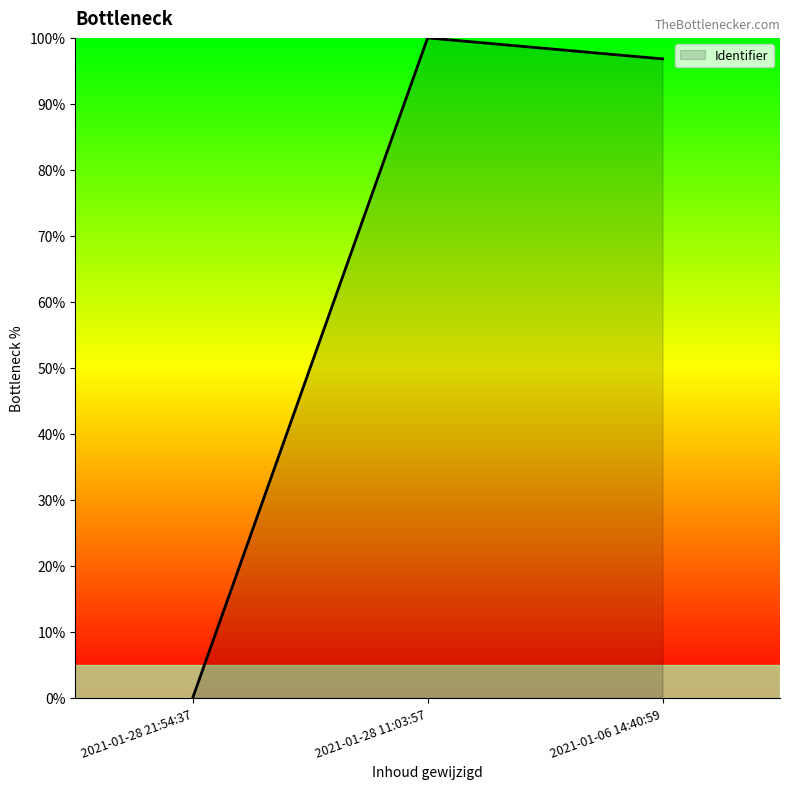

What is the sum of the values at 2021-01-06 14:40:59 and 2021-01-28 11:03:57?

196.8